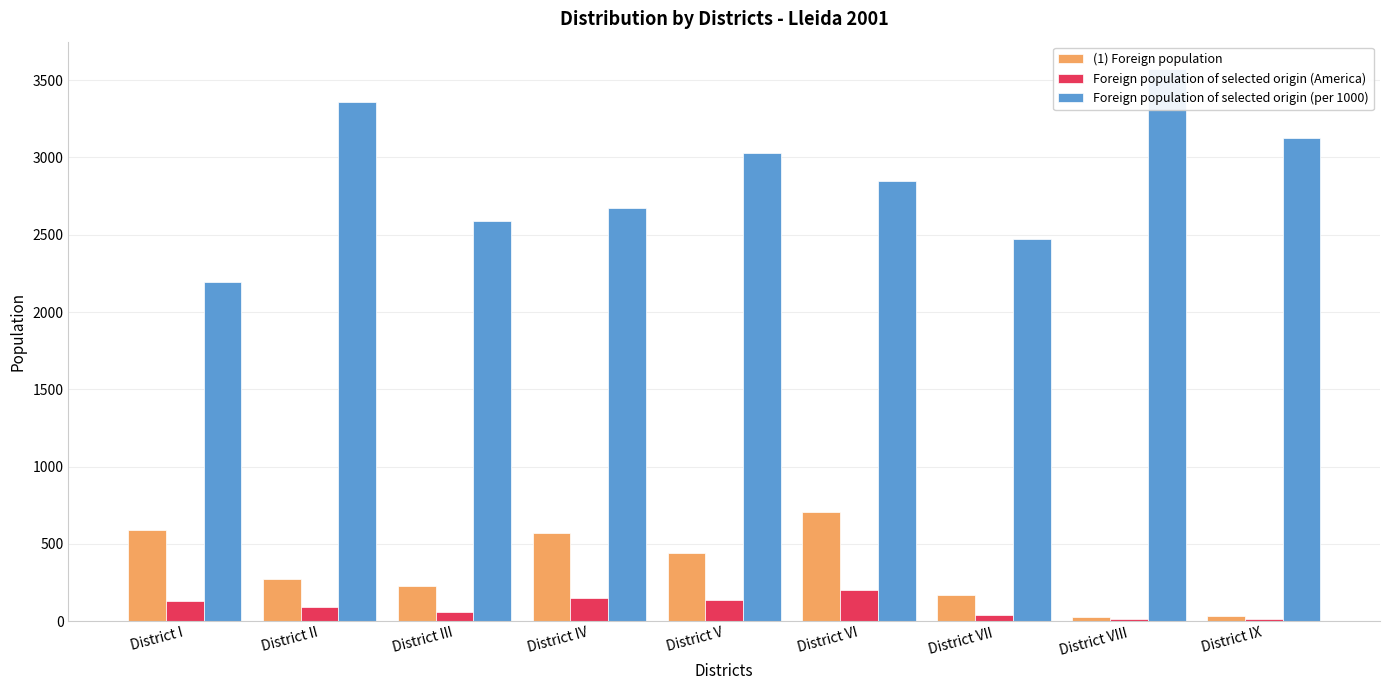

Which has a higher value, District IV or District VI?

District VI